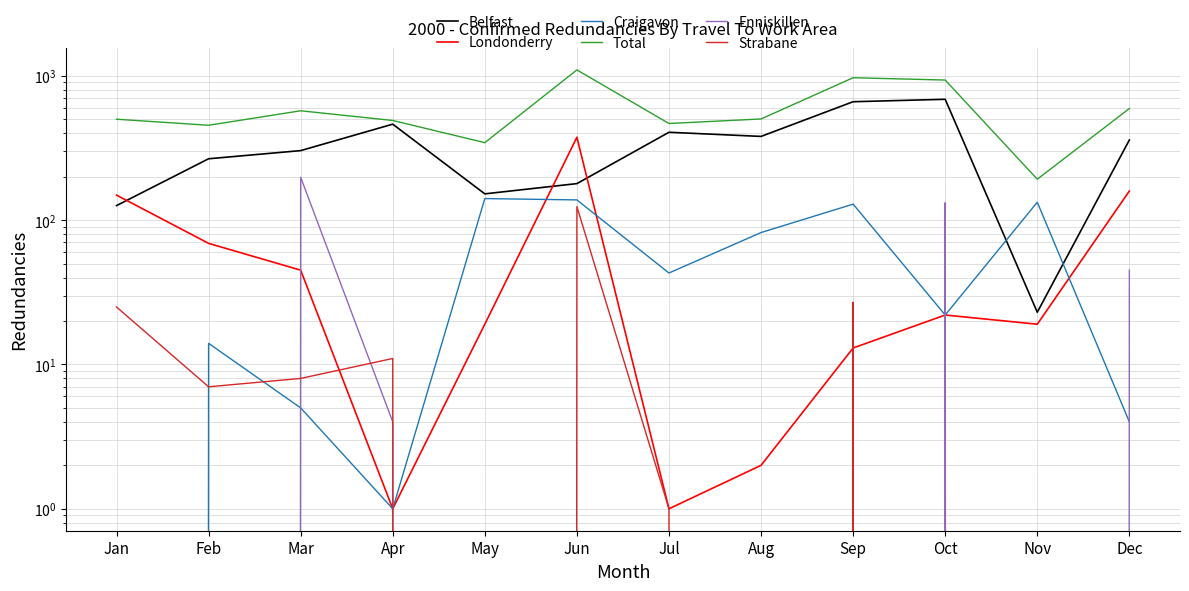

Is the value of Londonderry at Apr greater than the value of Belfast at May?

No